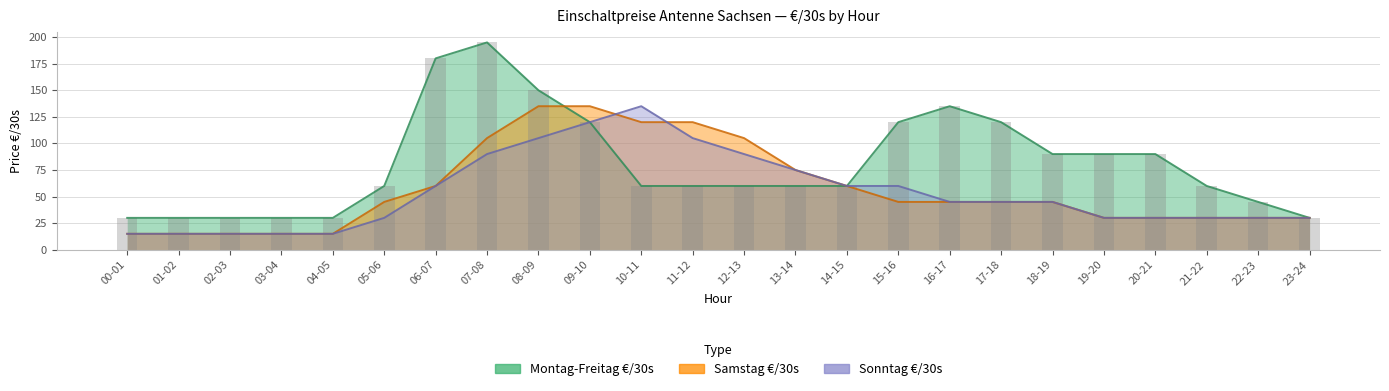

At 02-03, list the series in order from smallest to largest.

Samstag €/30s, Sonntag €/30s, Montag-Freitag €/30s